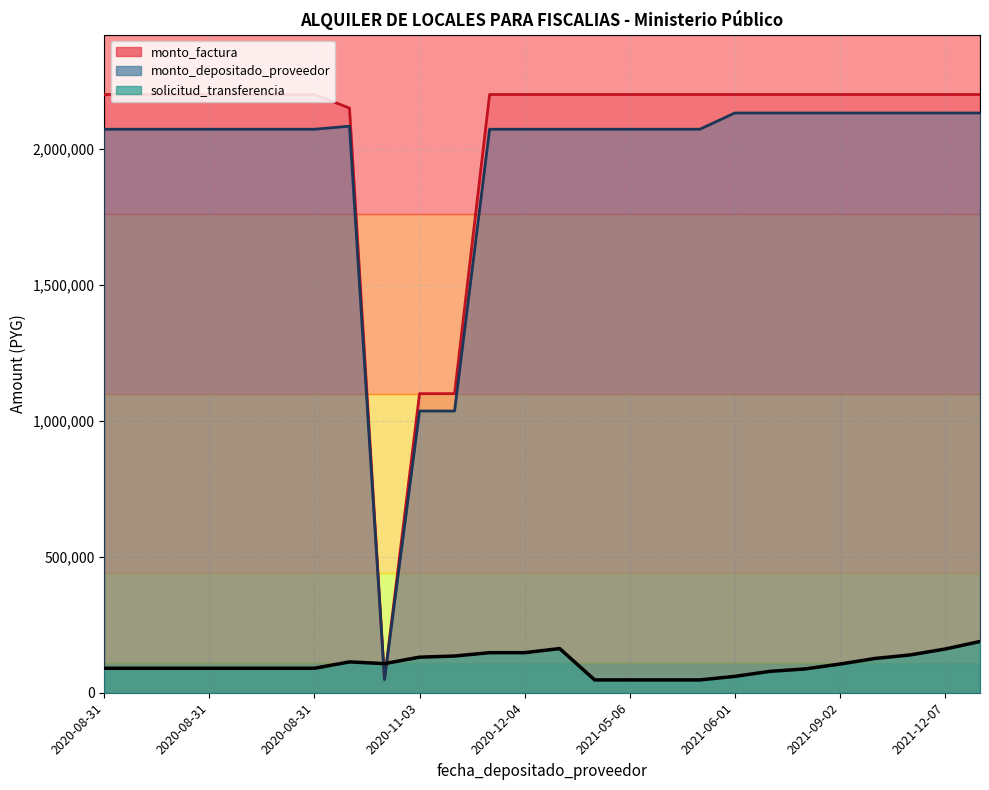

Which series has the largest total across all categories?

monto_factura